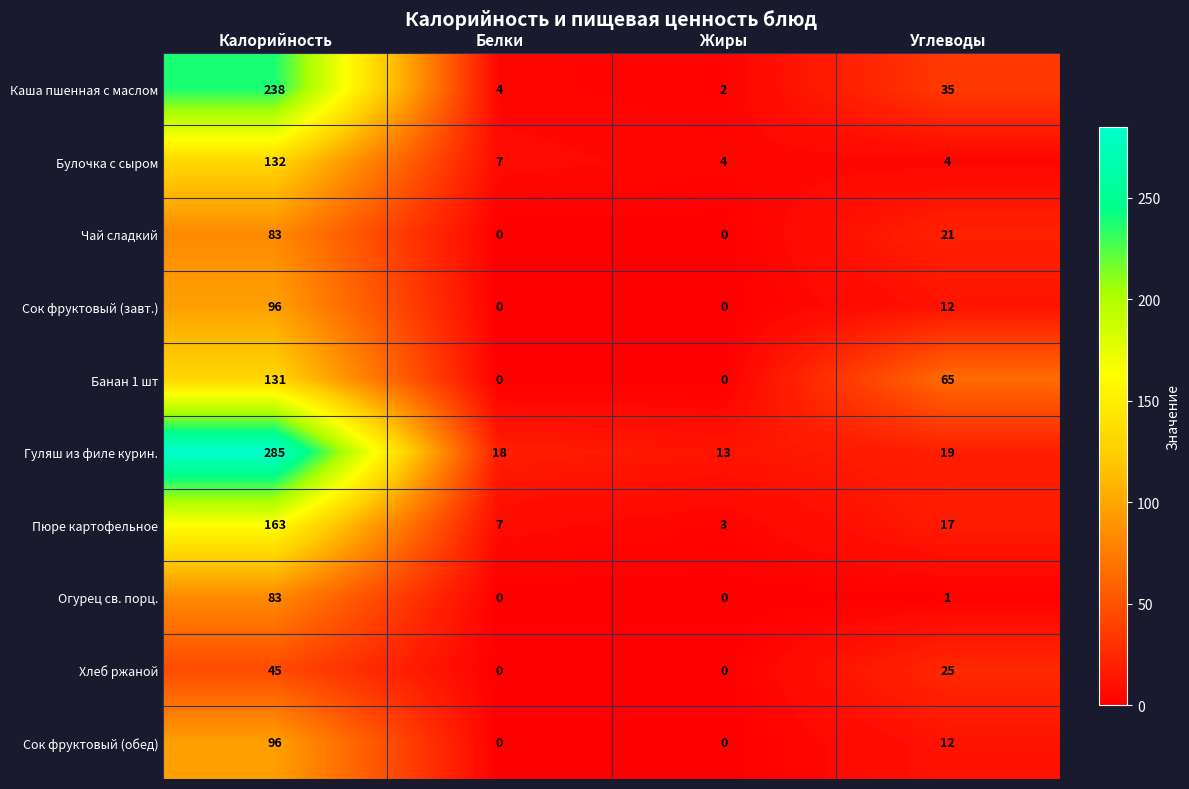

Which series changed the most between Жиры and Углеводы?

Банан 1 шт